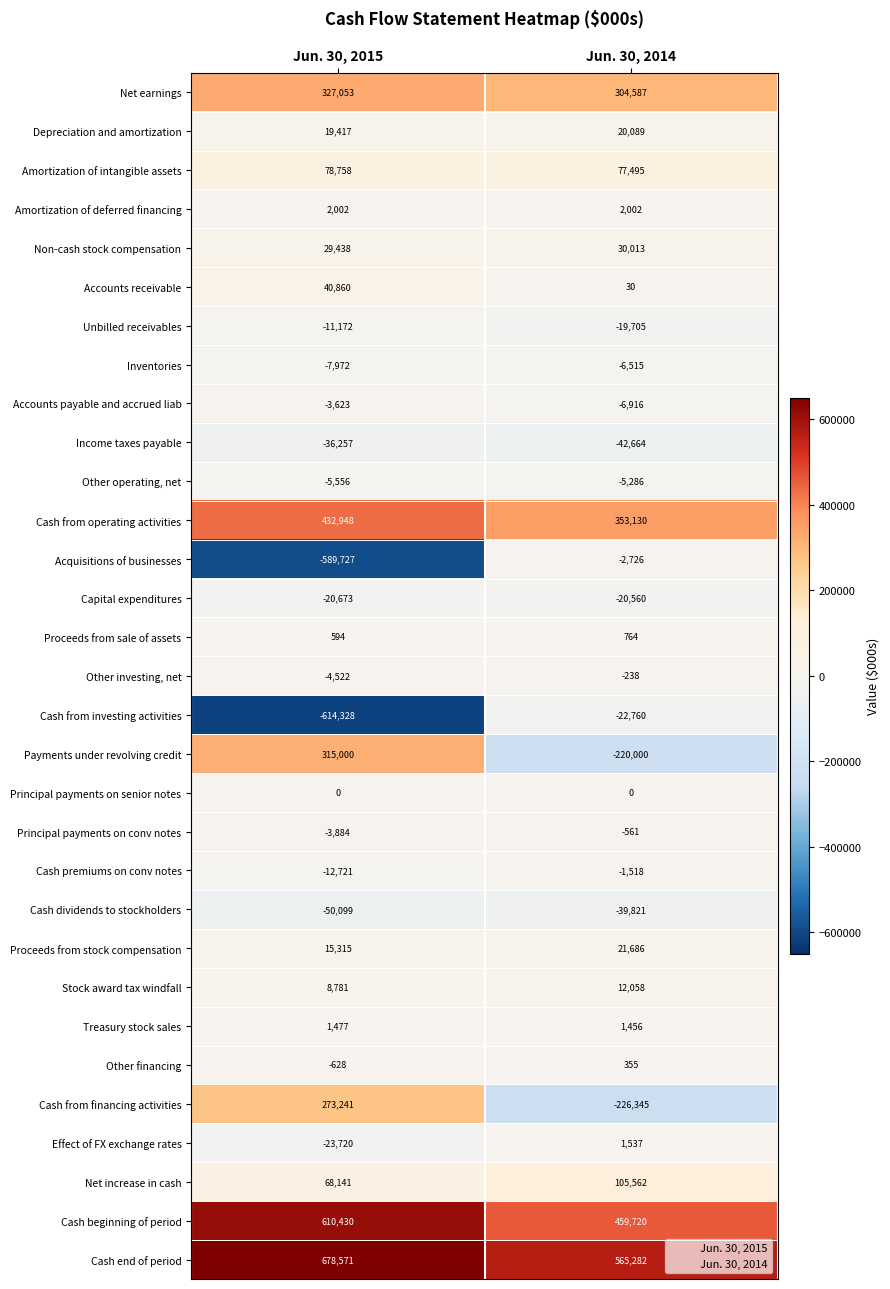

Which category has the highest value in the Other investing, net series?

Jun. 30, 2014